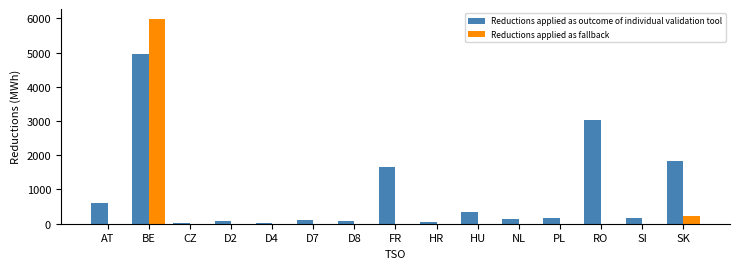

Read the Reductions applied as fallback value at SK.

223